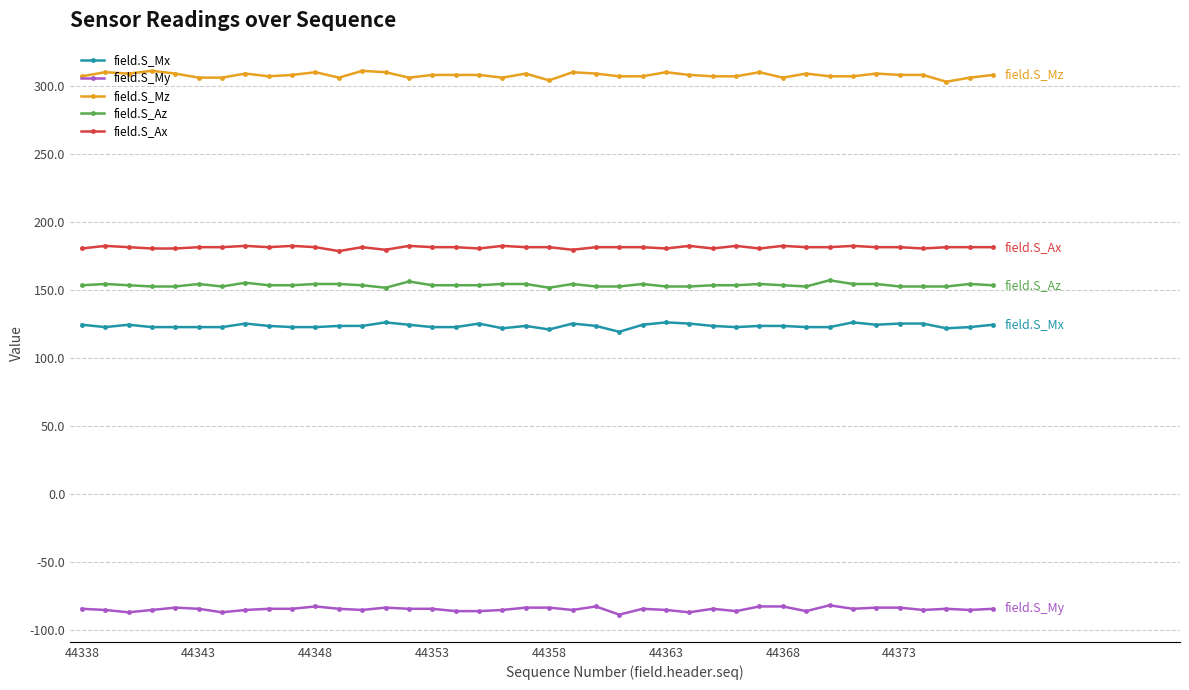

True or false: field.S_Az and field.S_Mz cross at least once.

False